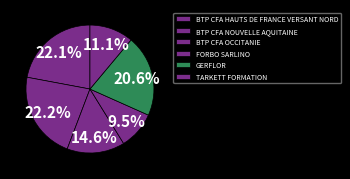

Does GERFLOR account for over 50% of the chart?

No